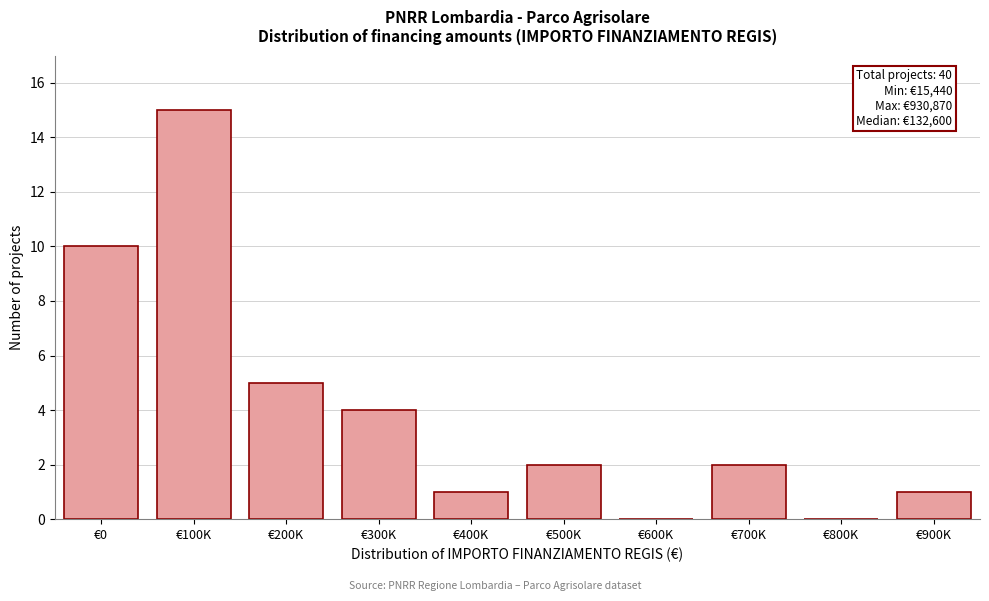

Reading left to right, list all the values displayed in this chart.

€0=10	€100K=15	€200K=5	€300K=4	€400K=1	€500K=2	€600K=0	€700K=2	€800K=0	€900K=1